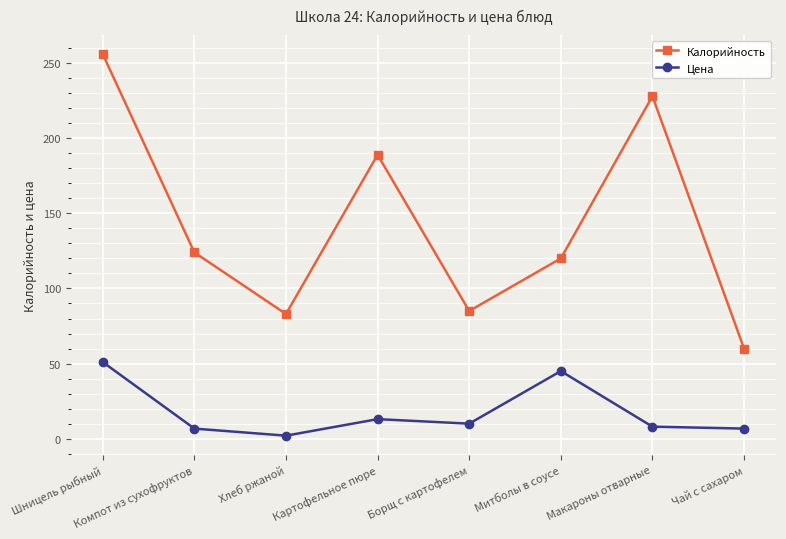

What is the difference between the maximum and second lowest values in the Цена series?

44.3